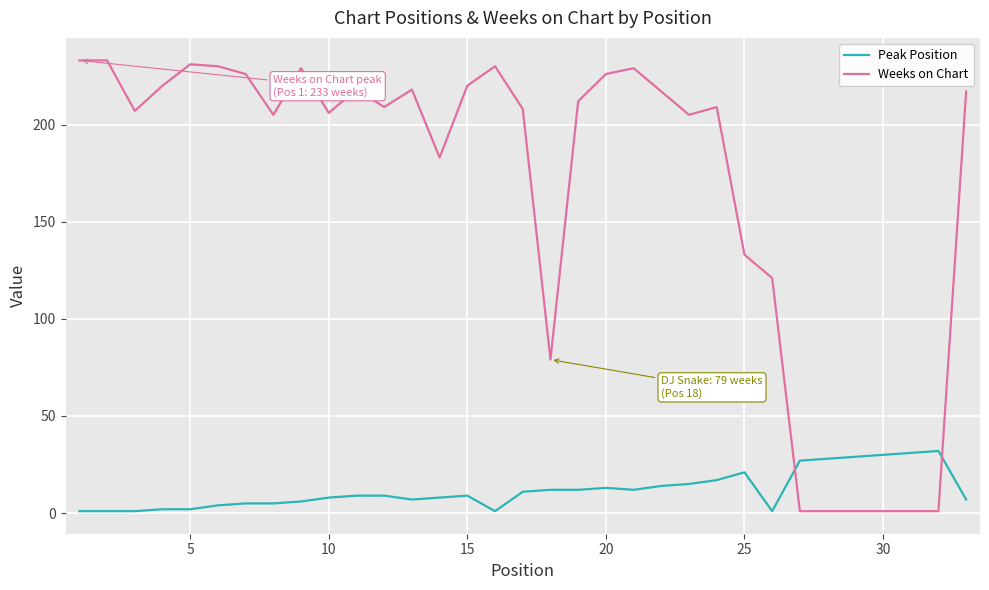

Which series has the widest spread of values?

Weeks on Chart